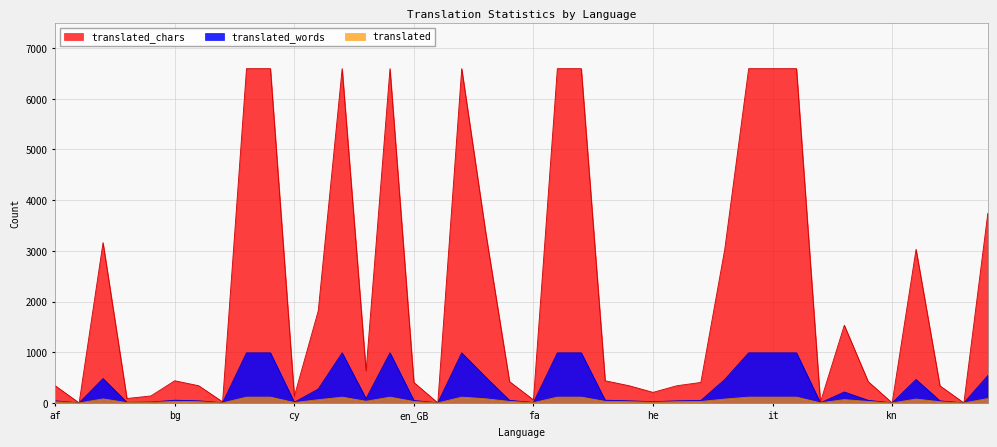

What position from the right is am?

39